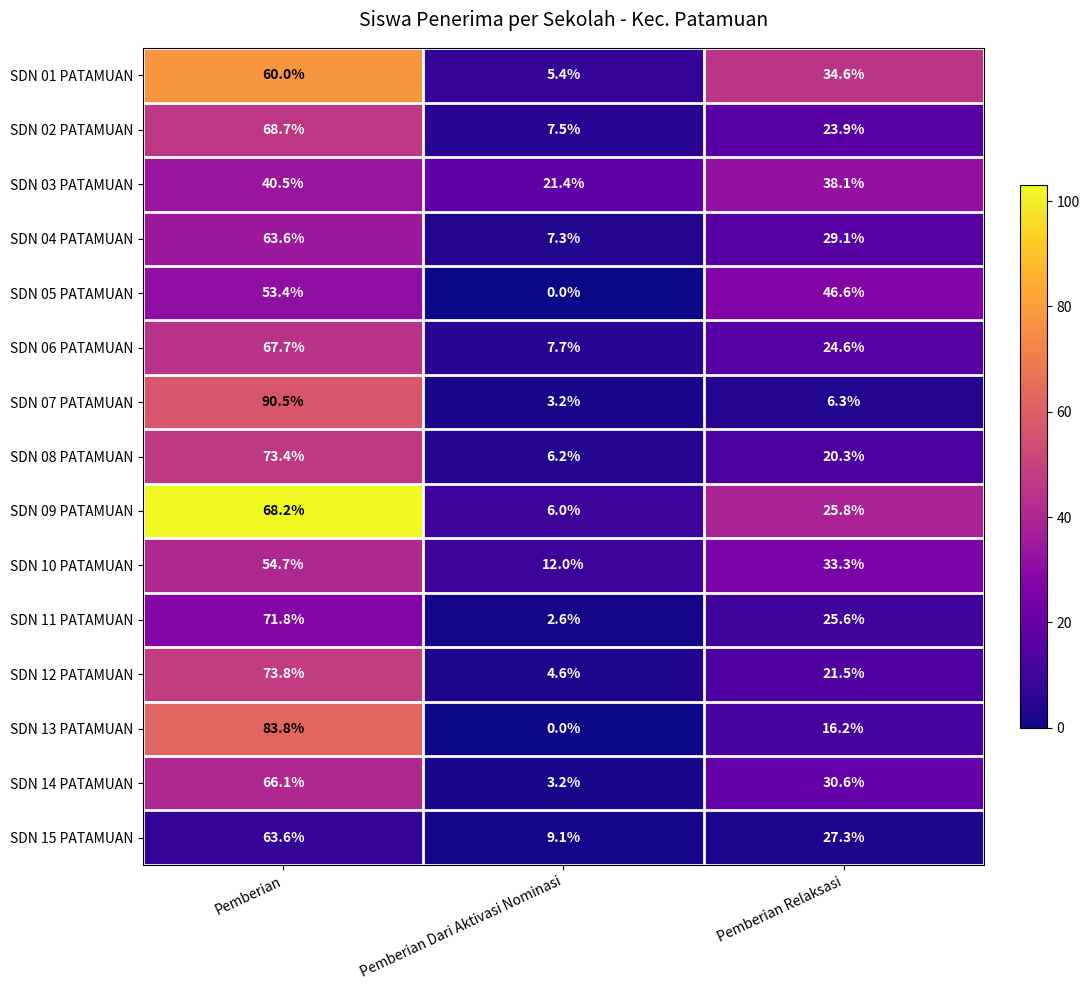

What is the maximum value shown in the chart?

90.5